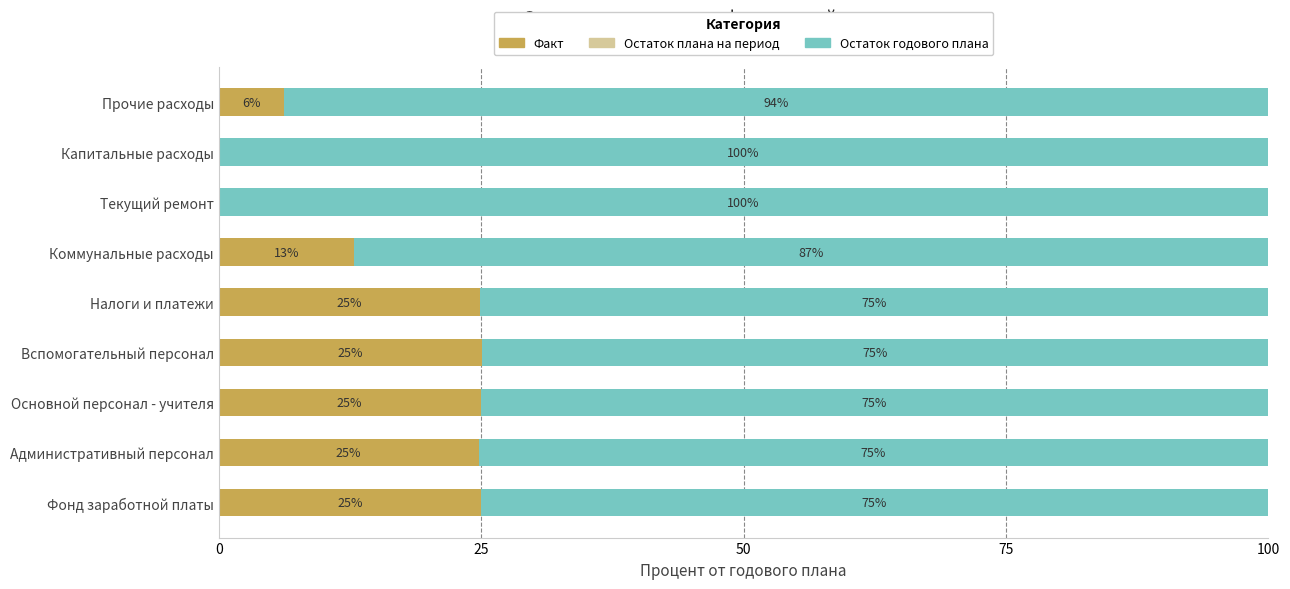

Is it true that Факт equals -14.2 at Капитальные расходы?

False